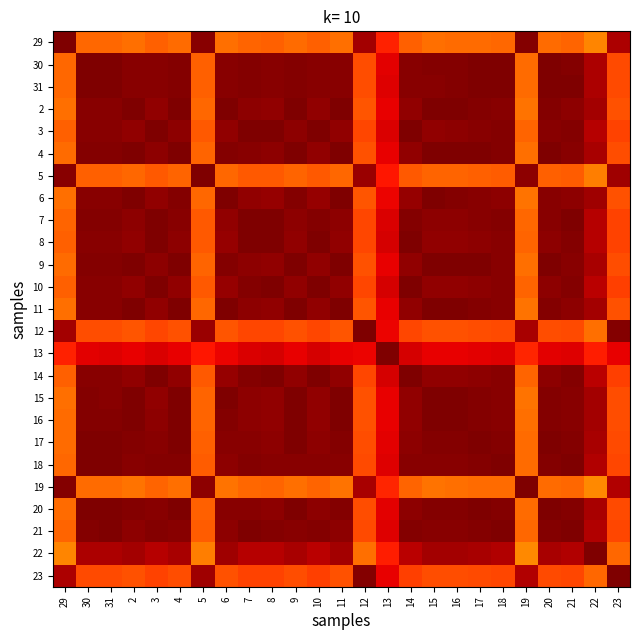

Reading right to left, what are all the values shown in this chart?

29: 23=1.0	22=0.8	21=0.8	20=0.8	19=1.0	18=0.8	17=0.8	16=0.8	15=0.8	14=0.8	13=0.9	12=1.0	11=0.8	10=0.8	9=0.8	8=0.8	7=0.8	6=0.8	5=1.0	4=0.8	3=0.8	2=0.8	31=0.8	30=0.8	29=1.0
30: 23=0.8	22=1.0	21=1.0	20=1.0	19=0.8	18=1.0	17=1.0	16=1.0	15=1.0	14=1.0	13=0.9	12=0.8	11=1.0	10=1.0	9=1.0	8=1.0	7=1.0	6=1.0	5=0.8	4=1.0	3=1.0	2=1.0	31=1.0	30=1.0	29=0.8
31: 23=0.8	22=1.0	21=1.0	20=1.0	19=0.8	18=1.0	17=1.0	16=1.0	15=1.0	14=1.0	13=0.9	12=0.8	11=1.0	10=1.0	9=1.0	8=1.0	7=1.0	6=1.0	5=0.8	4=1.0	3=1.0	2=1.0	31=1.0	30=1.0	29=0.8
2: 23=0.8	22=1.0	21=1.0	20=1.0	19=0.8	18=1.0	17=1.0	16=1.0	15=1.0	14=1.0	13=0.9	12=0.8	11=1.0	10=1.0	9=1.0	8=1.0	7=1.0	6=1.0	5=0.8	4=1.0	3=1.0	2=1.0	31=1.0	30=1.0	29=0.8
3: 23=0.8	22=1.0	21=1.0	20=1.0	19=0.8	18=1.0	17=1.0	16=1.0	15=1.0	14=1.0	13=0.9	12=0.8	11=1.0	10=1.0	9=1.0	8=1.0	7=1.0	6=1.0	5=0.8	4=1.0	3=1.0	2=1.0	31=1.0	30=1.0	29=0.8
4: 23=0.8	22=1.0	21=1.0	20=1.0	19=0.8	18=1.0	17=1.0	16=1.0	15=1.0	14=1.0	13=0.9	12=0.8	11=1.0	10=1.0	9=1.0	8=1.0	7=1.0	6=1.0	5=0.8	4=1.0	3=1.0	2=1.0	31=1.0	30=1.0	29=0.8
5: 23=1.0	22=0.8	21=0.8	20=0.8	19=1.0	18=0.8	17=0.8	16=0.8	15=0.8	14=0.8	13=0.9	12=1.0	11=0.8	10=0.8	9=0.8	8=0.8	7=0.8	6=0.8	5=1.0	4=0.8	3=0.8	2=0.8	31=0.8	30=0.8	29=1.0
6: 23=0.8	22=1.0	21=1.0	20=1.0	19=0.8	18=1.0	17=1.0	16=1.0	15=1.0	14=1.0	13=0.9	12=0.8	11=1.0	10=1.0	9=1.0	8=1.0	7=1.0	6=1.0	5=0.8	4=1.0	3=1.0	2=1.0	31=1.0	30=1.0	29=0.8
7: 23=0.8	22=1.0	21=1.0	20=1.0	19=0.8	18=1.0	17=1.0	16=1.0	15=1.0	14=1.0	13=0.9	12=0.8	11=1.0	10=1.0	9=1.0	8=1.0	7=1.0	6=1.0	5=0.8	4=1.0	3=1.0	2=1.0	31=1.0	30=1.0	29=0.8
8: 23=0.8	22=0.9	21=1.0	20=1.0	19=0.8	18=1.0	17=1.0	16=1.0	15=1.0	14=1.0	13=0.9	12=0.8	11=1.0	10=1.0	9=1.0	8=1.0	7=1.0	6=1.0	5=0.8	4=1.0	3=1.0	2=1.0	31=1.0	30=1.0	29=0.8
9: 23=0.8	22=1.0	21=1.0	20=1.0	19=0.8	18=1.0	17=1.0	16=1.0	15=1.0	14=1.0	13=0.9	12=0.8	11=1.0	10=1.0	9=1.0	8=1.0	7=1.0	6=1.0	5=0.8	4=1.0	3=1.0	2=1.0	31=1.0	30=1.0	29=0.8
10: 23=0.8	22=0.9	21=1.0	20=1.0	19=0.8	18=1.0	17=1.0	16=1.0	15=1.0	14=1.0	13=0.9	12=0.8	11=1.0	10=1.0	9=1.0	8=1.0	7=1.0	6=1.0	5=0.8	4=1.0	3=1.0	2=1.0	31=1.0	30=1.0	29=0.8
11: 23=0.8	22=1.0	21=1.0	20=1.0	19=0.8	18=1.0	17=1.0	16=1.0	15=1.0	14=1.0	13=0.9	12=0.8	11=1.0	10=1.0	9=1.0	8=1.0	7=1.0	6=1.0	5=0.8	4=1.0	3=1.0	2=1.0	31=1.0	30=1.0	29=0.8
12: 23=1.0	22=0.8	21=0.8	20=0.8	19=1.0	18=0.8	17=0.8	16=0.8	15=0.8	14=0.8	13=0.9	12=1.0	11=0.8	10=0.8	9=0.8	8=0.8	7=0.8	6=0.8	5=1.0	4=0.8	3=0.8	2=0.8	31=0.8	30=0.8	29=1.0
13: 23=0.9	22=0.9	21=0.9	20=0.9	19=0.9	18=0.9	17=0.9	16=0.9	15=0.9	14=0.9	13=1.0	12=0.9	11=0.9	10=0.9	9=0.9	8=0.9	7=0.9	6=0.9	5=0.9	4=0.9	3=0.9	2=0.9	31=0.9	30=0.9	29=0.9
14: 23=0.8	22=0.9	21=1.0	20=1.0	19=0.8	18=1.0	17=1.0	16=1.0	15=1.0	14=1.0	13=0.9	12=0.8	11=1.0	10=1.0	9=1.0	8=1.0	7=1.0	6=1.0	5=0.8	4=1.0	3=1.0	2=1.0	31=1.0	30=1.0	29=0.8
15: 23=0.8	22=1.0	21=1.0	20=1.0	19=0.8	18=1.0	17=1.0	16=1.0	15=1.0	14=1.0	13=0.9	12=0.8	11=1.0	10=1.0	9=1.0	8=1.0	7=1.0	6=1.0	5=0.8	4=1.0	3=1.0	2=1.0	31=1.0	30=1.0	29=0.8
16: 23=0.8	22=1.0	21=1.0	20=1.0	19=0.8	18=1.0	17=1.0	16=1.0	15=1.0	14=1.0	13=0.9	12=0.8	11=1.0	10=1.0	9=1.0	8=1.0	7=1.0	6=1.0	5=0.8	4=1.0	3=1.0	2=1.0	31=1.0	30=1.0	29=0.8
17: 23=0.8	22=1.0	21=1.0	20=1.0	19=0.8	18=1.0	17=1.0	16=1.0	15=1.0	14=1.0	13=0.9	12=0.8	11=1.0	10=1.0	9=1.0	8=1.0	7=1.0	6=1.0	5=0.8	4=1.0	3=1.0	2=1.0	31=1.0	30=1.0	29=0.8
18: 23=0.8	22=1.0	21=1.0	20=1.0	19=0.8	18=1.0	17=1.0	16=1.0	15=1.0	14=1.0	13=0.9	12=0.8	11=1.0	10=1.0	9=1.0	8=1.0	7=1.0	6=1.0	5=0.8	4=1.0	3=1.0	2=1.0	31=1.0	30=1.0	29=0.8
19: 23=1.0	22=0.8	21=0.8	20=0.8	19=1.0	18=0.8	17=0.8	16=0.8	15=0.8	14=0.8	13=0.9	12=1.0	11=0.8	10=0.8	9=0.8	8=0.8	7=0.8	6=0.8	5=1.0	4=0.8	3=0.8	2=0.8	31=0.8	30=0.8	29=1.0
20: 23=0.8	22=1.0	21=1.0	20=1.0	19=0.8	18=1.0	17=1.0	16=1.0	15=1.0	14=1.0	13=0.9	12=0.8	11=1.0	10=1.0	9=1.0	8=1.0	7=1.0	6=1.0	5=0.8	4=1.0	3=1.0	2=1.0	31=1.0	30=1.0	29=0.8
21: 23=0.8	22=1.0	21=1.0	20=1.0	19=0.8	18=1.0	17=1.0	16=1.0	15=1.0	14=1.0	13=0.9	12=0.8	11=1.0	10=1.0	9=1.0	8=1.0	7=1.0	6=1.0	5=0.8	4=1.0	3=1.0	2=1.0	31=1.0	30=1.0	29=0.8
22: 23=0.8	22=1.0	21=1.0	20=1.0	19=0.8	18=1.0	17=1.0	16=1.0	15=1.0	14=0.9	13=0.9	12=0.8	11=1.0	10=0.9	9=1.0	8=0.9	7=1.0	6=1.0	5=0.8	4=1.0	3=1.0	2=1.0	31=1.0	30=1.0	29=0.8
23: 23=1.0	22=0.8	21=0.8	20=0.8	19=1.0	18=0.8	17=0.8	16=0.8	15=0.8	14=0.8	13=0.9	12=1.0	11=0.8	10=0.8	9=0.8	8=0.8	7=0.8	6=0.8	5=1.0	4=0.8	3=0.8	2=0.8	31=0.8	30=0.8	29=1.0